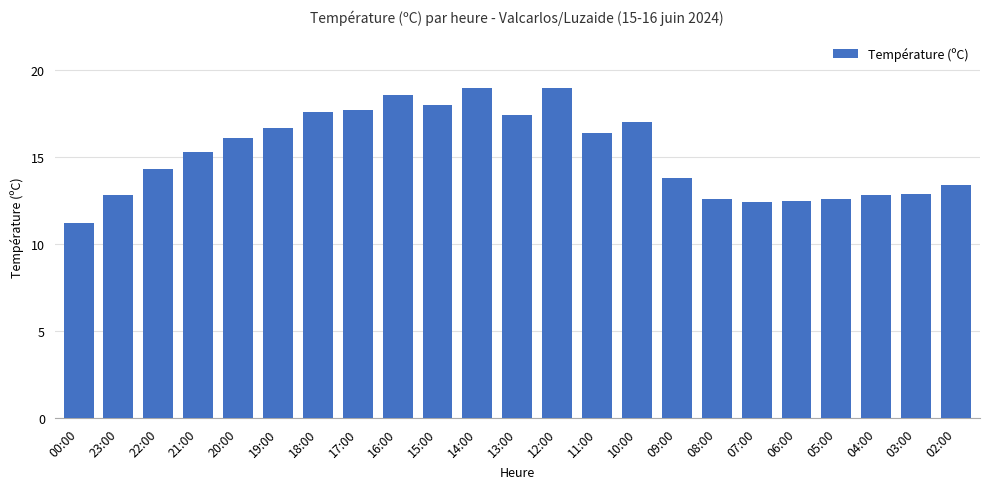

Does the chart contain stacked bars?

No